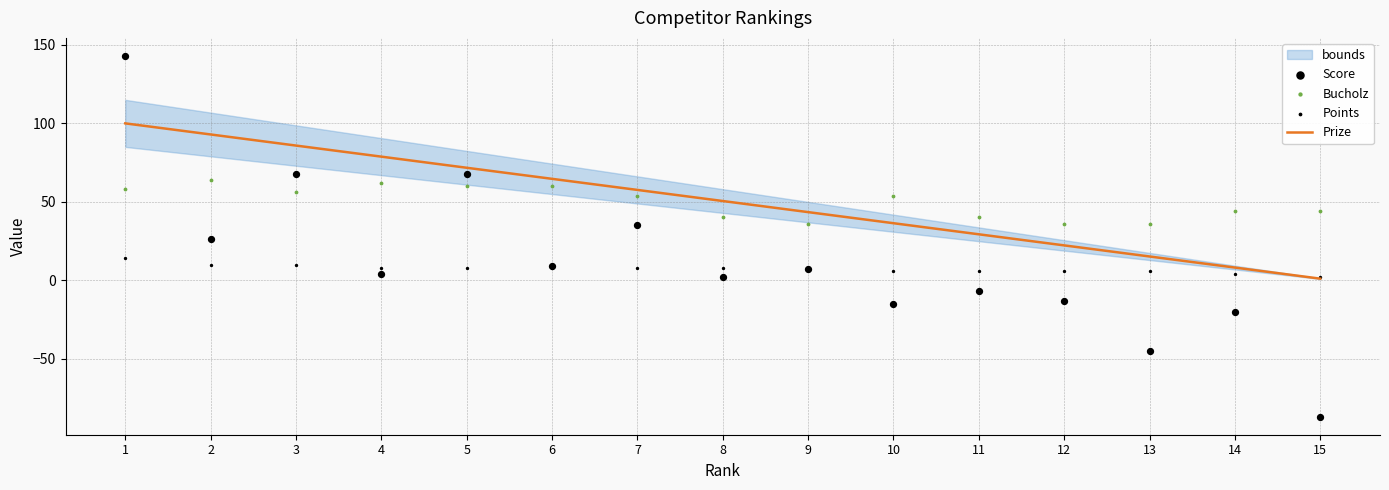

Is the value of Points at 1 greater than the value of Bucholz at 9?

No